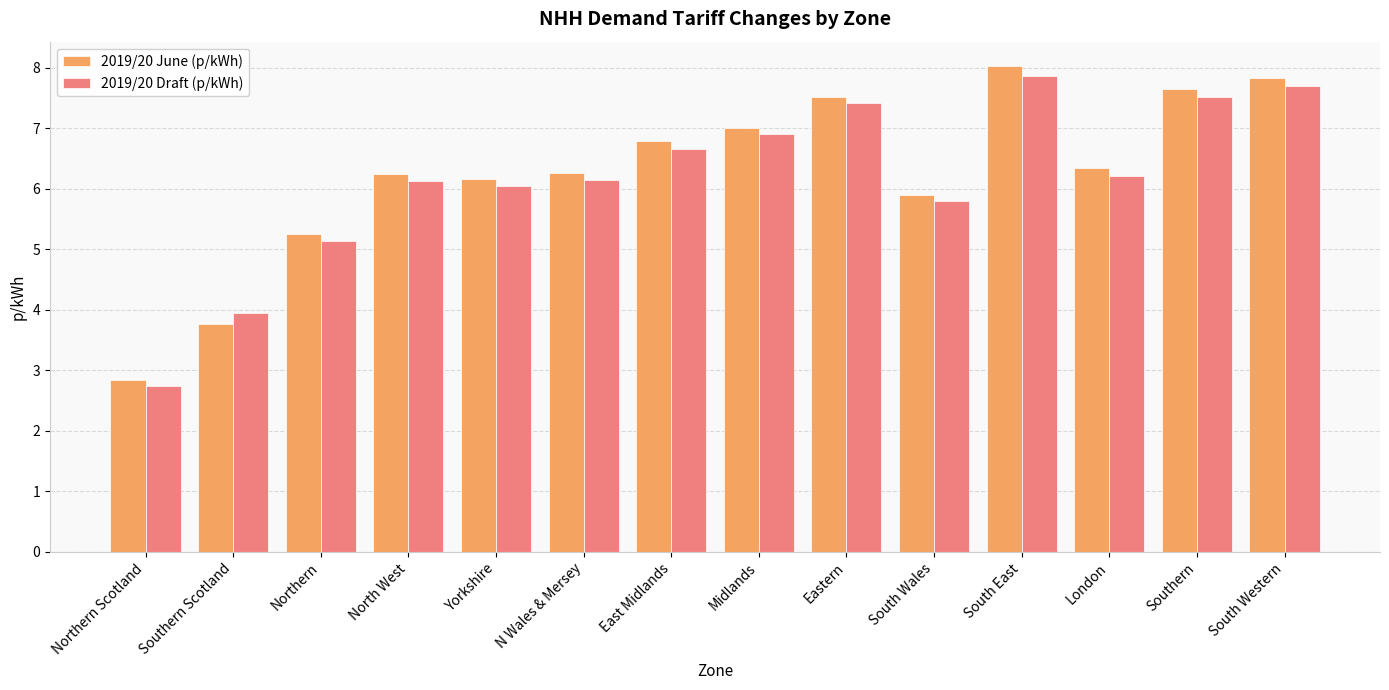

At how many categories does at least one series exceed 2?

14